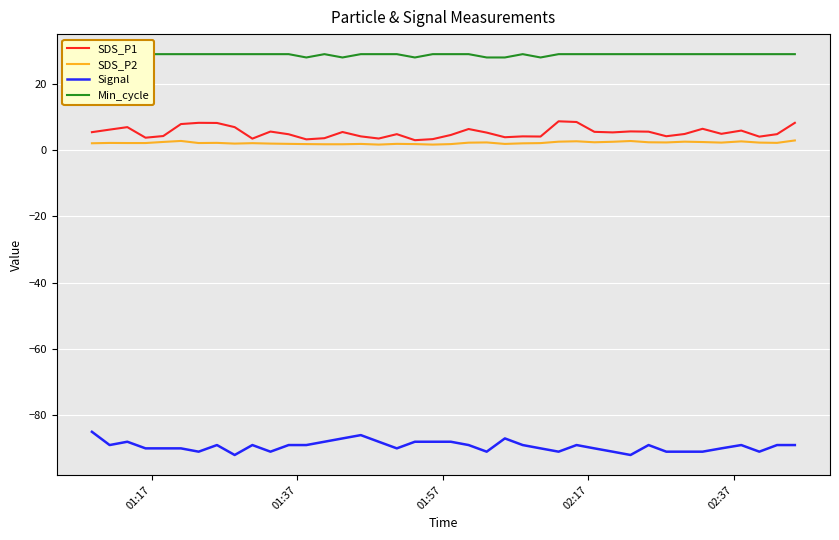

What is the lowest value of the Signal series?

-92.0